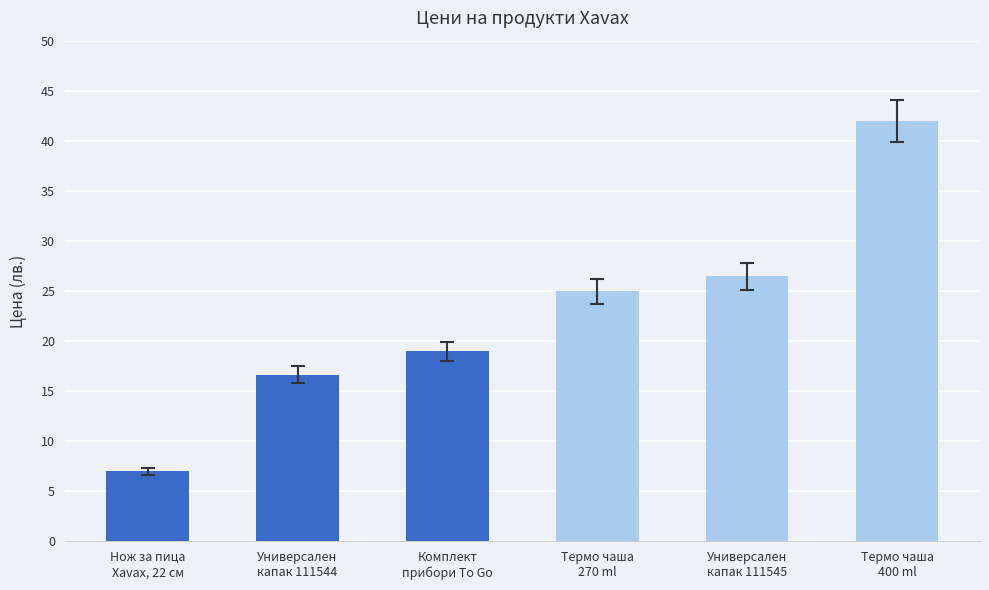

Where does the data first go above 24?

Термо чаша
270 ml